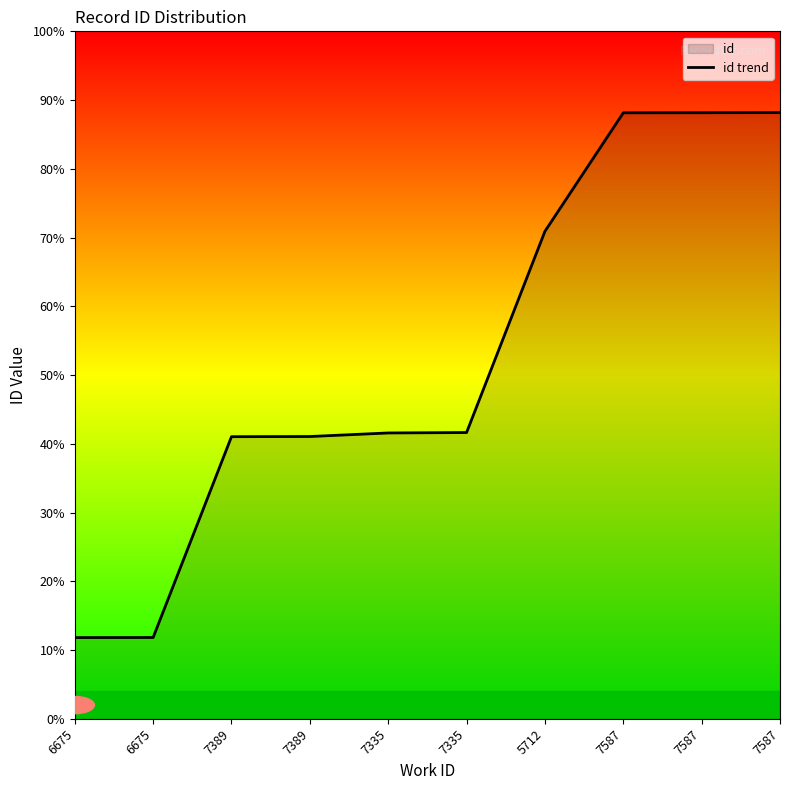

Which has a higher value, 6675 or 7587?

7587